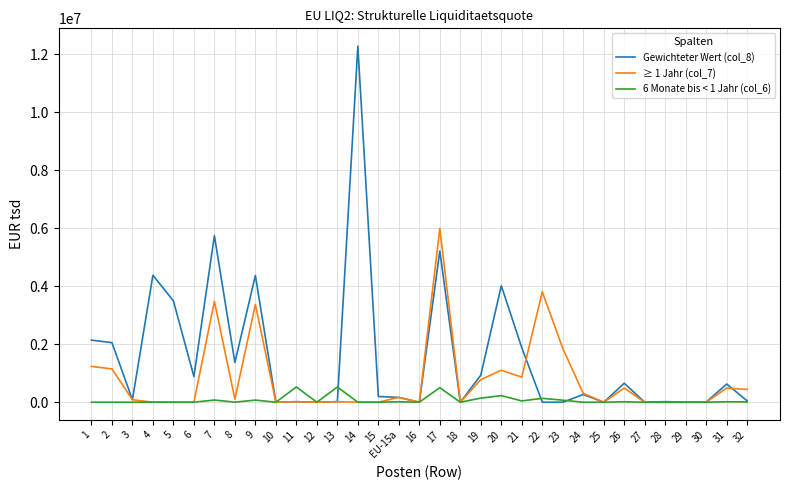

The value of ≥ 1 Jahr (col_7) at 17 is 5993970. True or false?

True